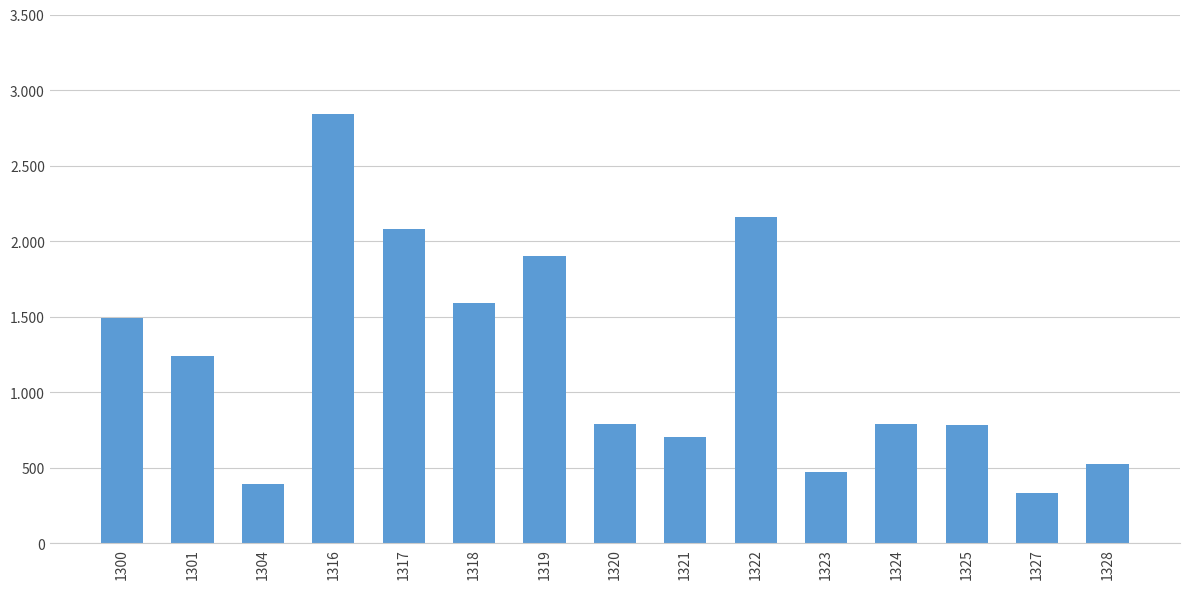

Are the bars horizontal?

No